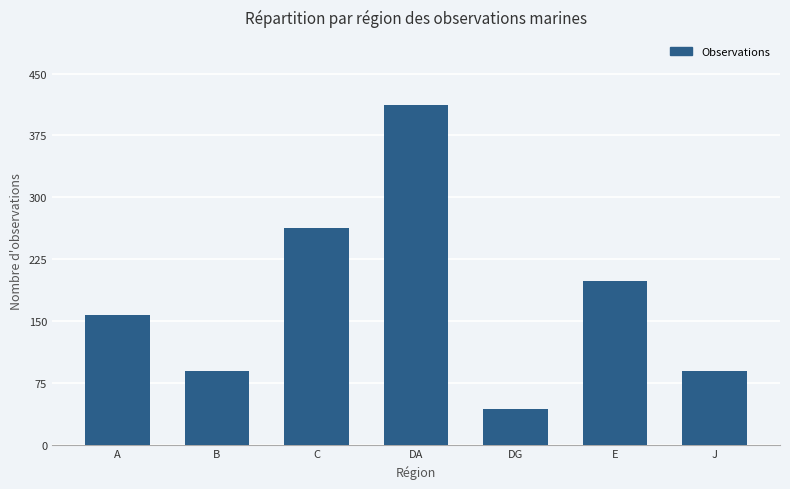

Approximately how many times larger is the value at DG compared to A?

0.3